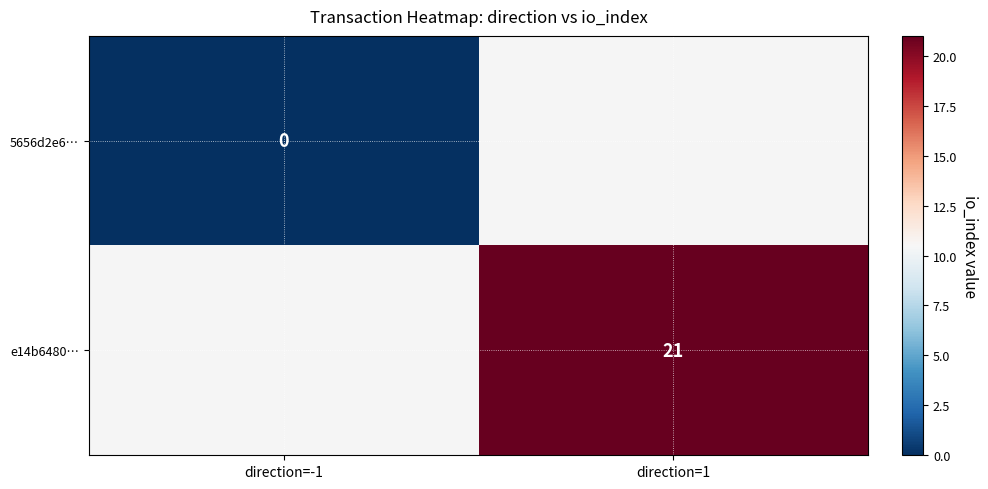

The value of e14b6480… at direction=1 is 21. True or false?

True